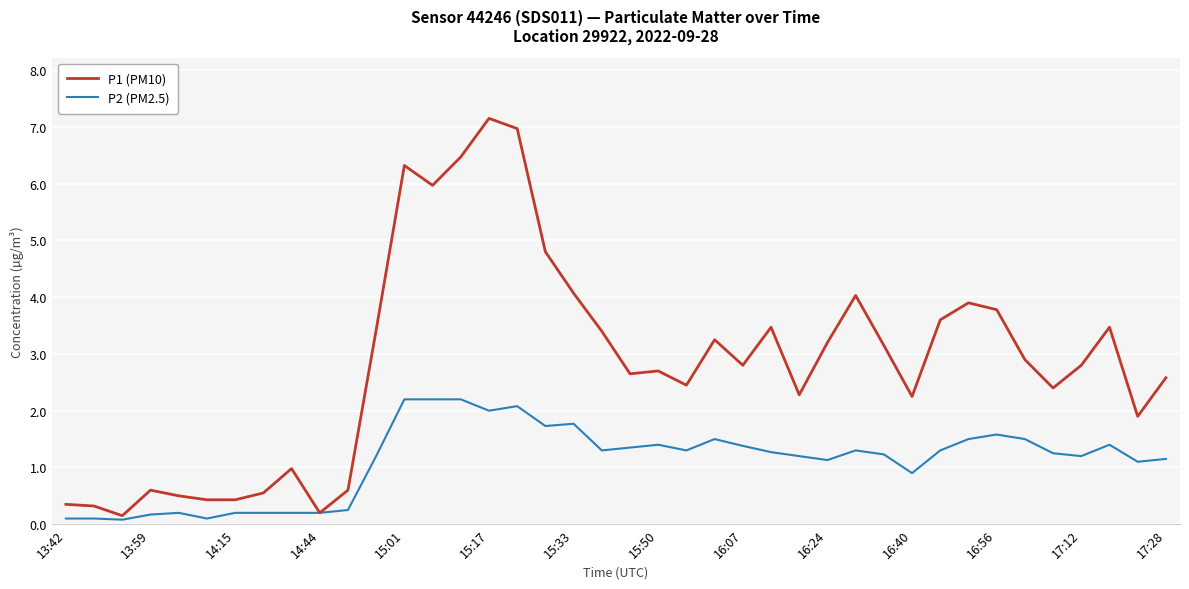

List the series in order of their overall mean, lowest first.

P2 (PM2.5), P1 (PM10)